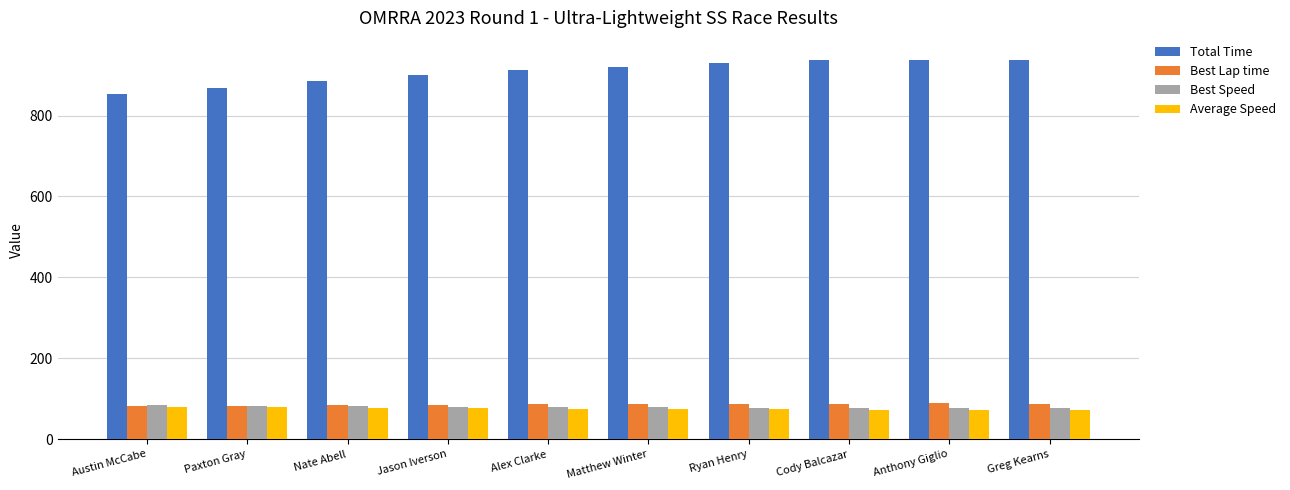

What is the maximum value for Best Speed?

84.8